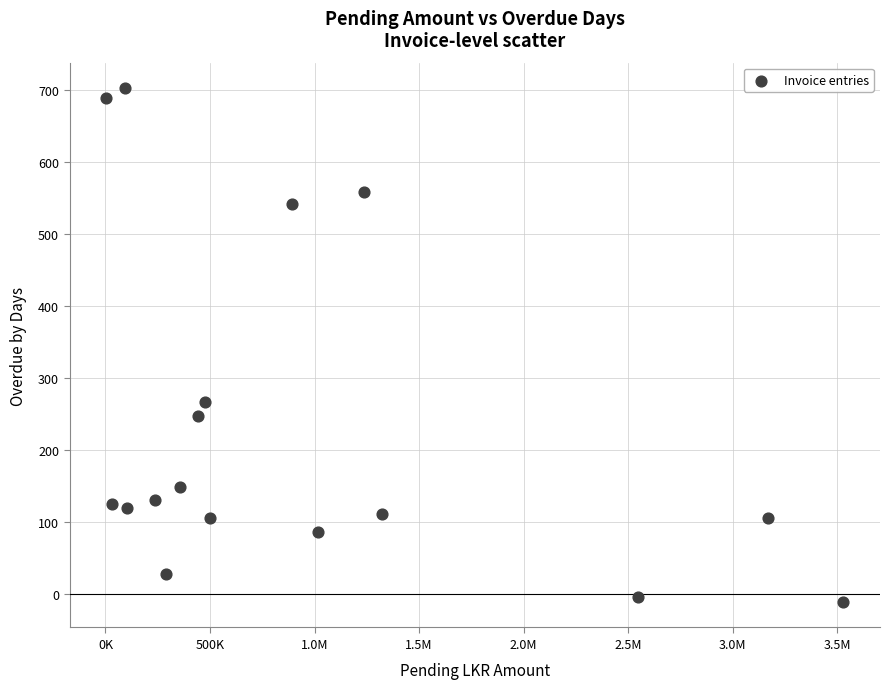

What Y value in the scatter plot is closest to 346?

267